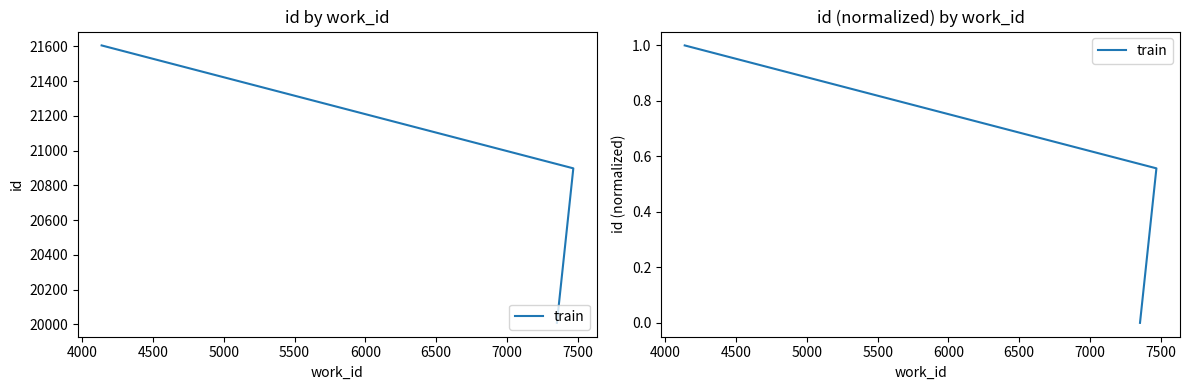

What is the difference between the second highest and minimum values?

0.6